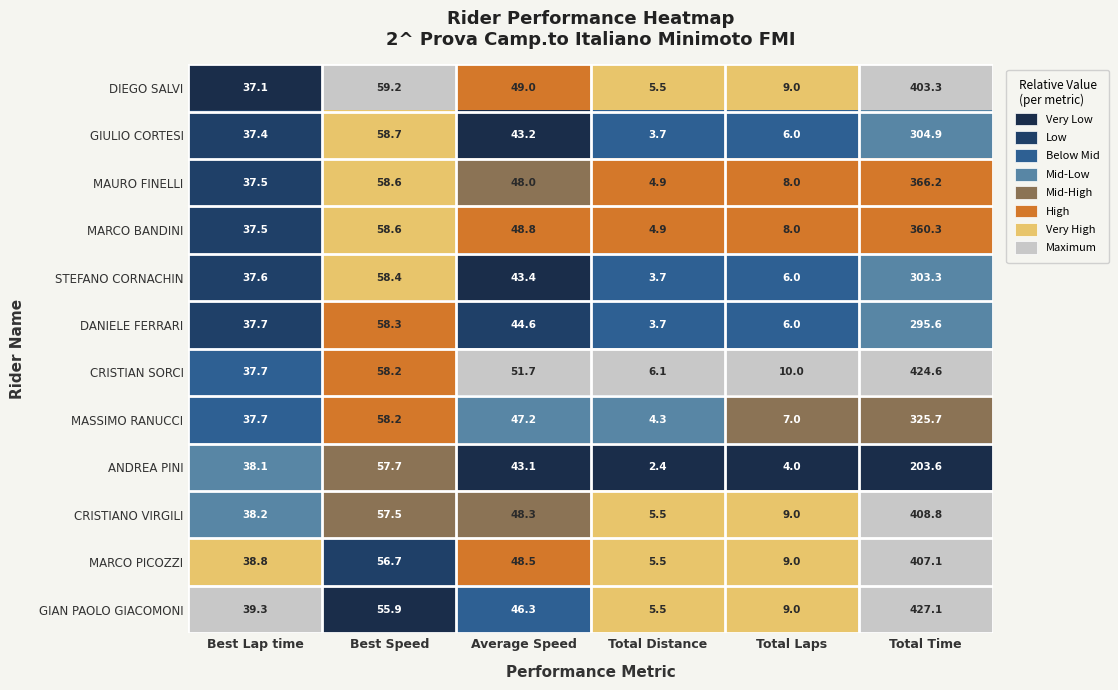

What value does the STEFANO CORNACHIN series have at Total Time?

303.3